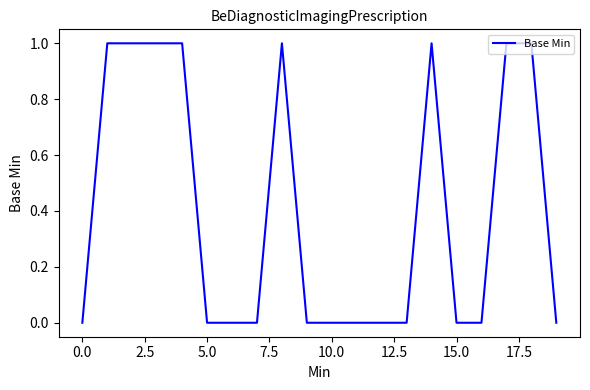

Is this an area chart (filled region under the line)?

No